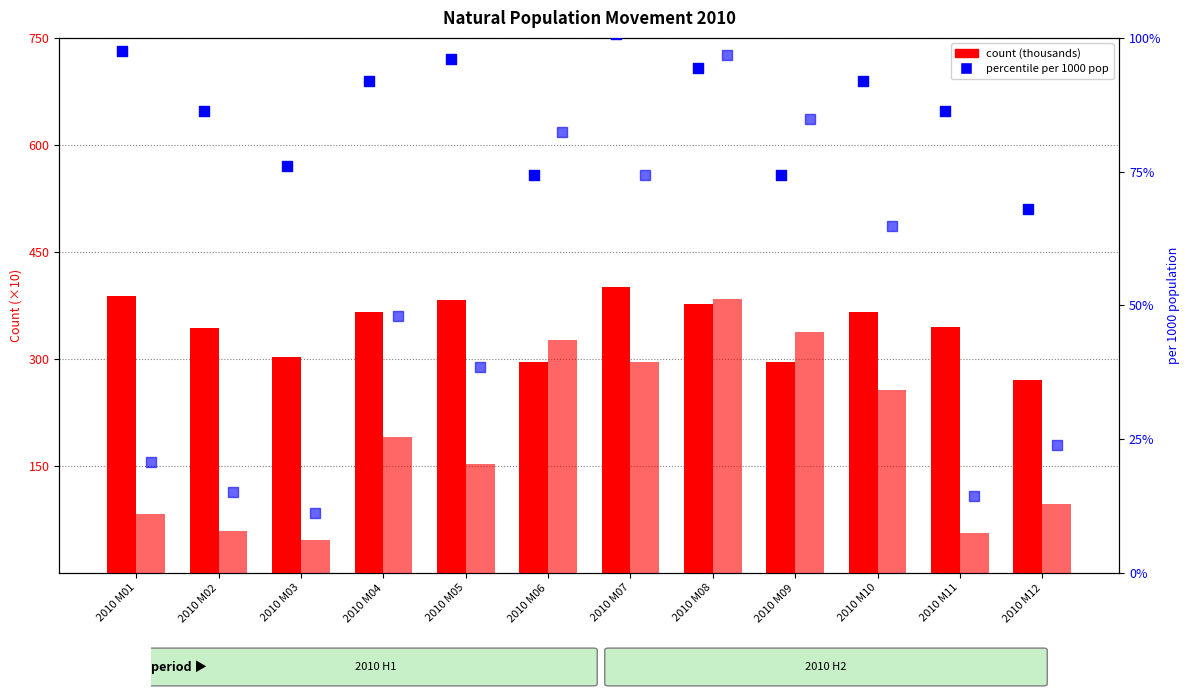

What is the total value across all series at 2010 M09?

793.2